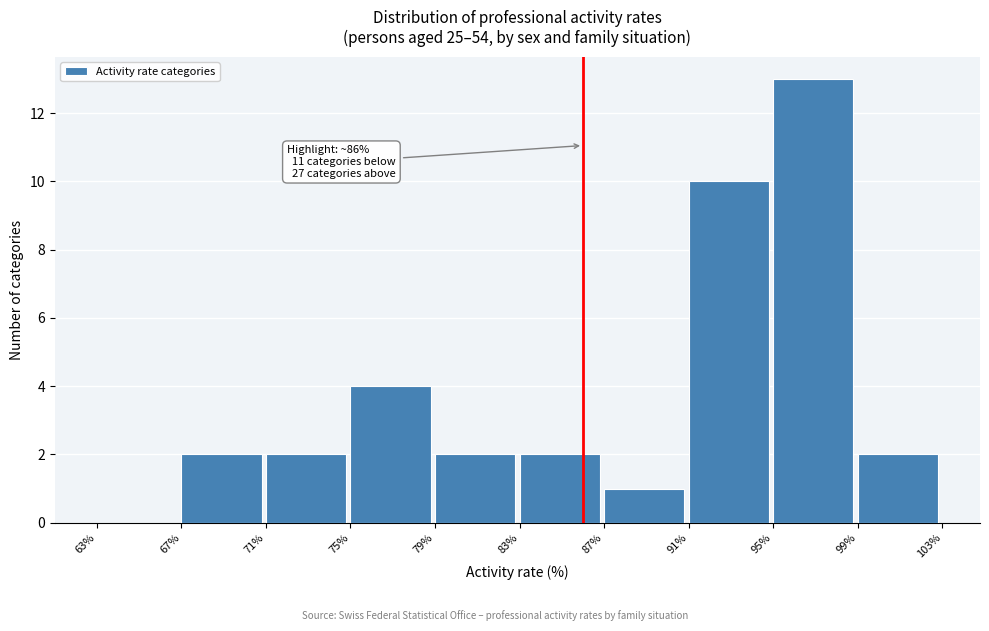

Over which range of the x-axis is the bar tallest?

95% to 99%